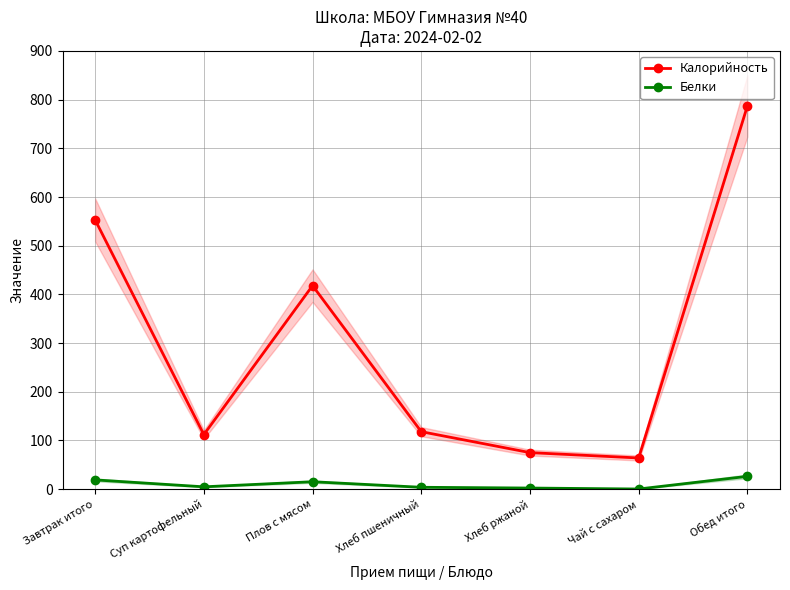

The value of Белки at Хлеб ржаной is 3.6. True or false?

False